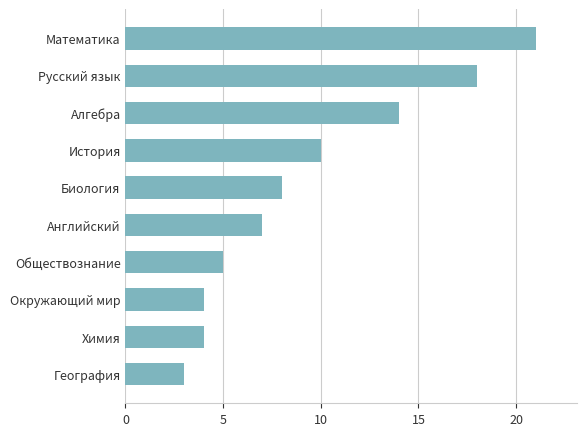

What is the label of the 4th bar from the bottom?

Обществознание